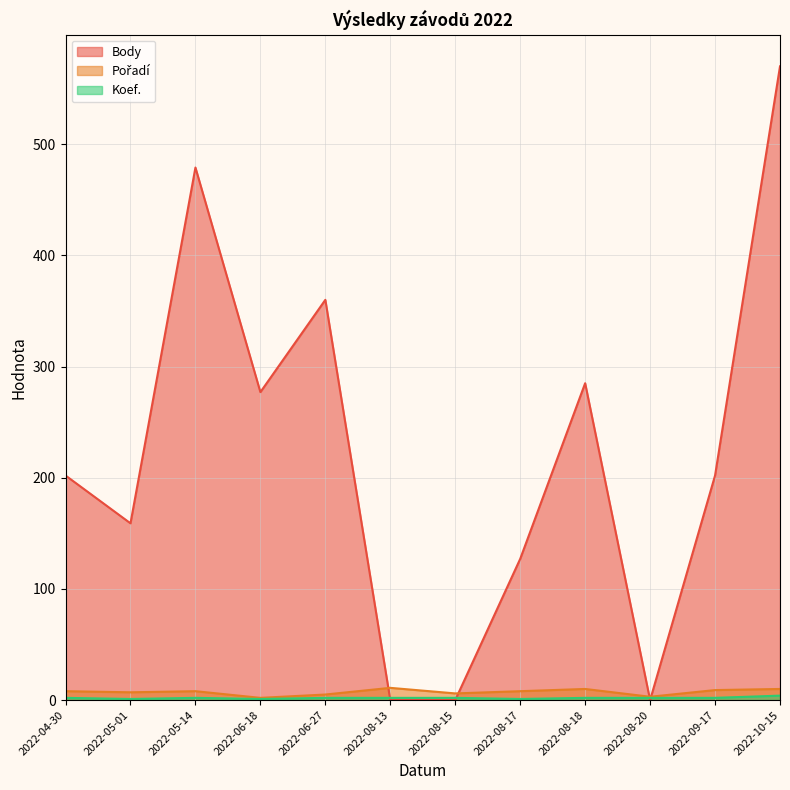

Where do Koef. and Body first cross each other?

2022-06-27 and 2022-08-13